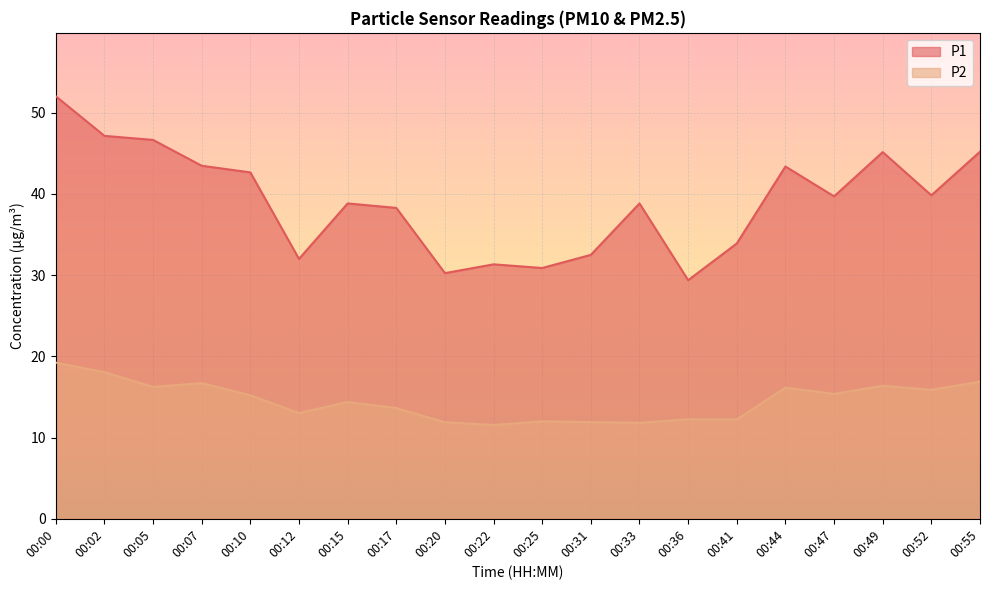

Which category has the highest value in the P2 series?

00:00